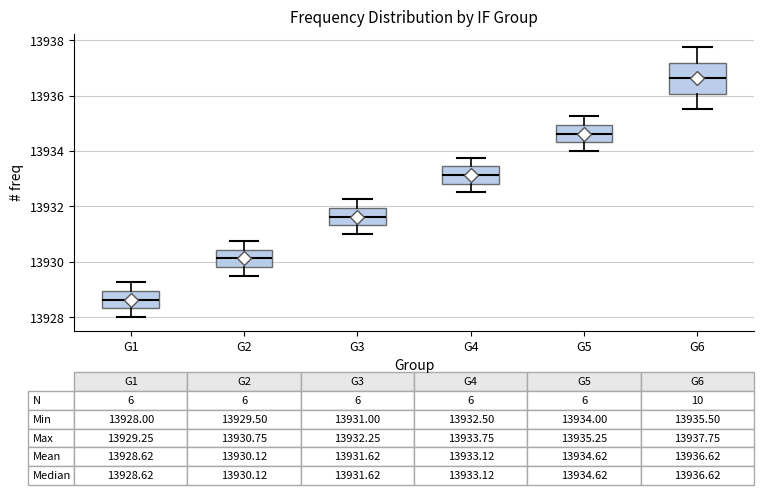

Which box has the highest median line?

G6